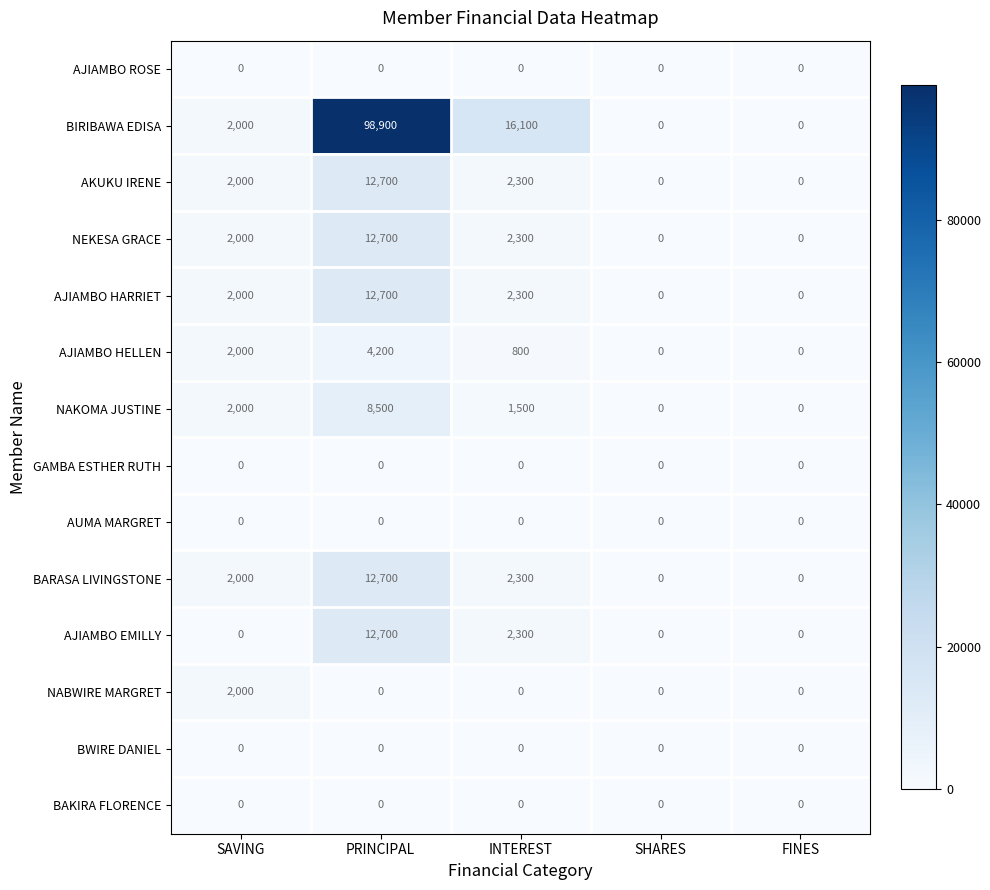

Which label corresponds to the largest value in the chart?

PRINCIPAL